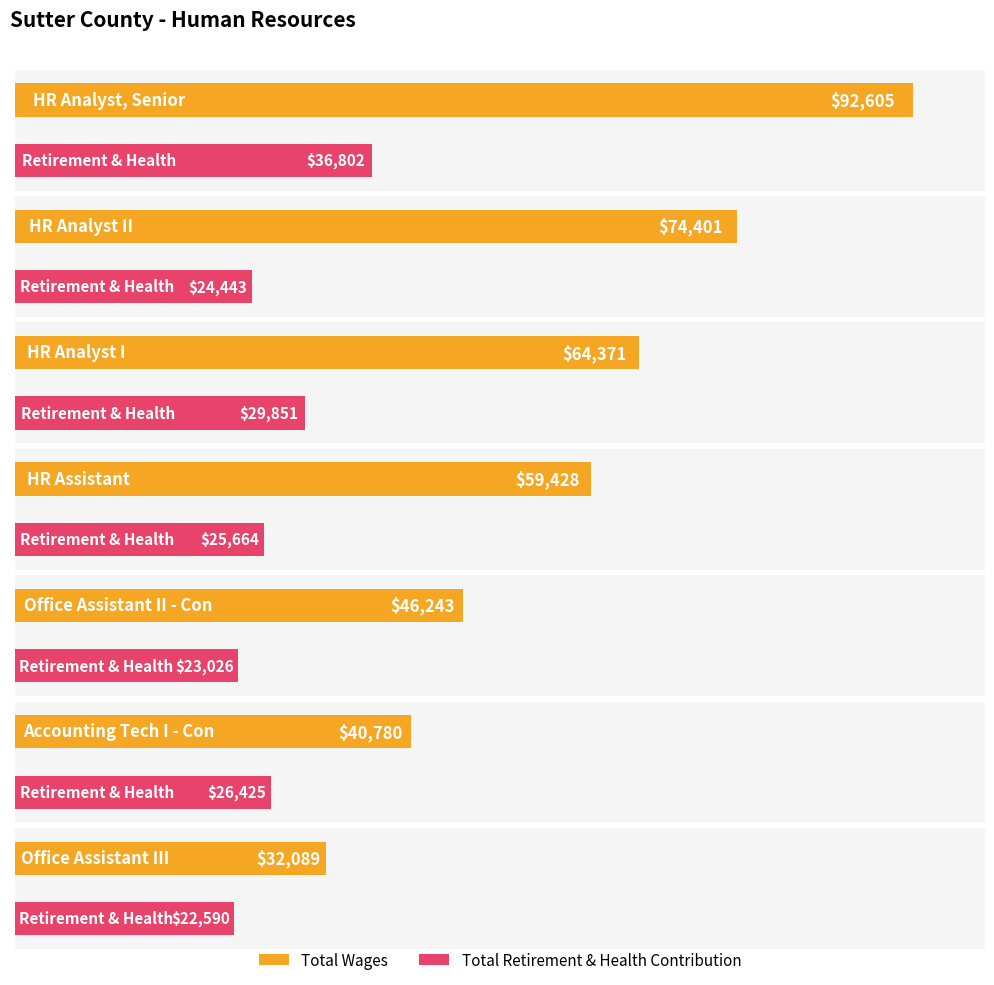

What is the sum of the Total Retirement & Health Contribution values at HR Analyst II and Office Assistant III?

47033